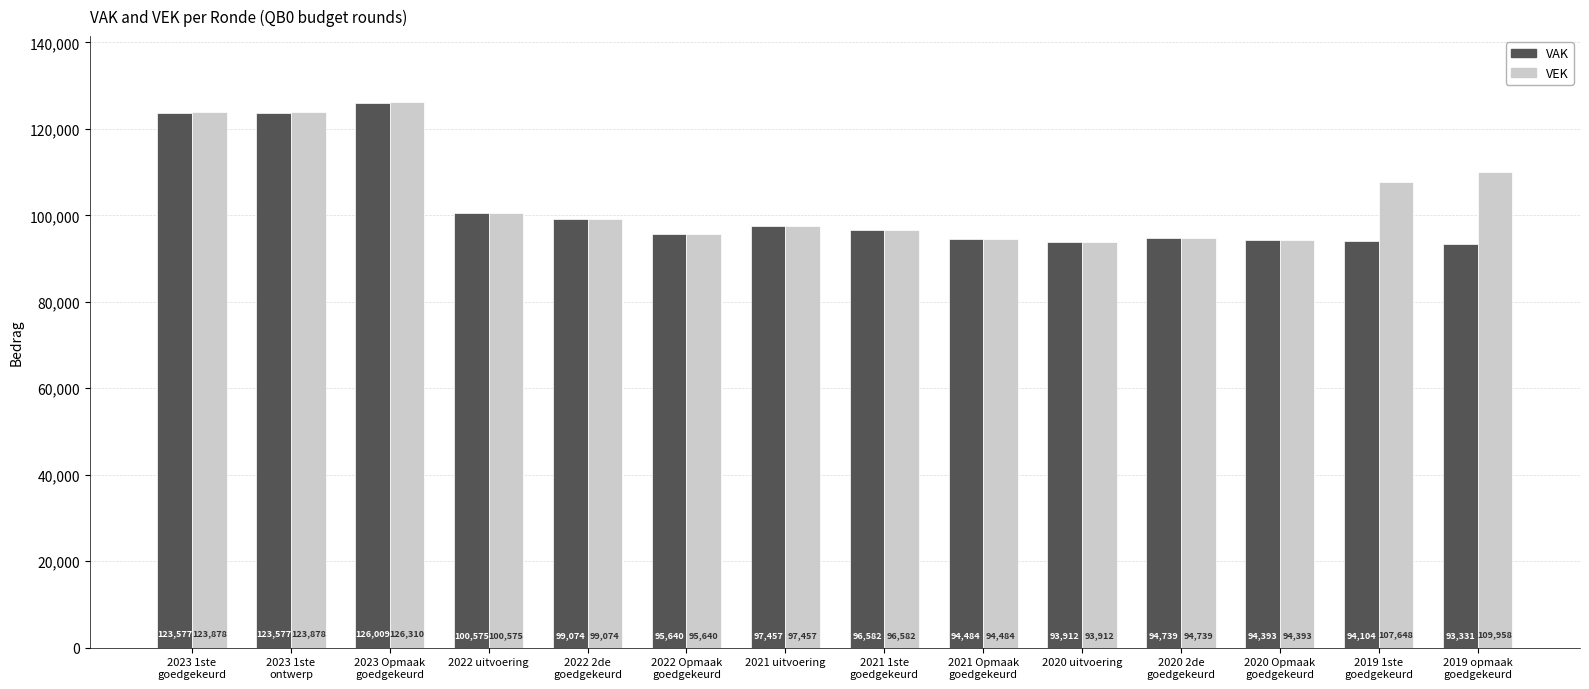

Which series has the largest range (max minus min)?

VAK